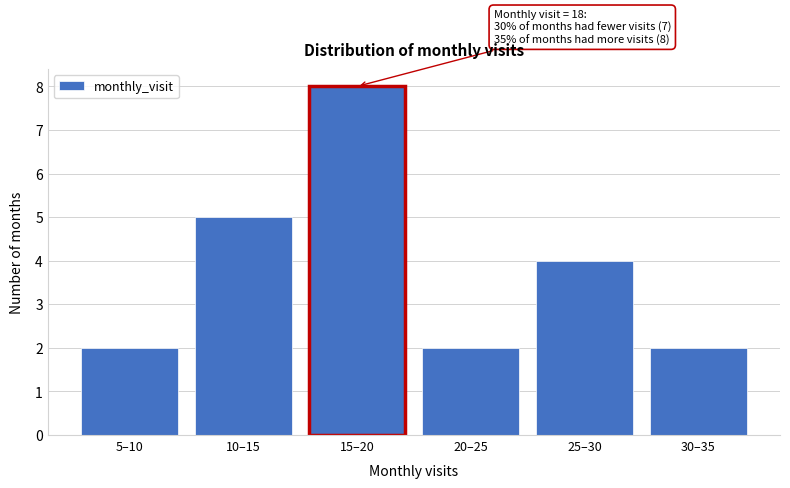

Reading right to left, what are all the values shown in this chart?

2	4	2	8	5	2